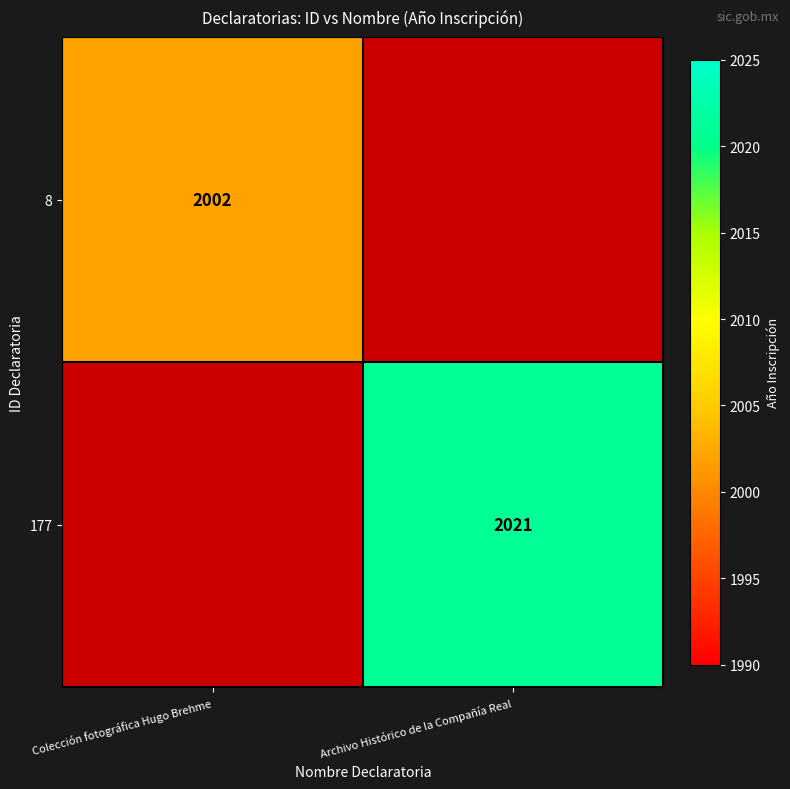

Which has a higher value, Colección fotográfica Hugo Brehme or Archivo Histórico de la Compañía Real?

Archivo Histórico de la Compañía Real